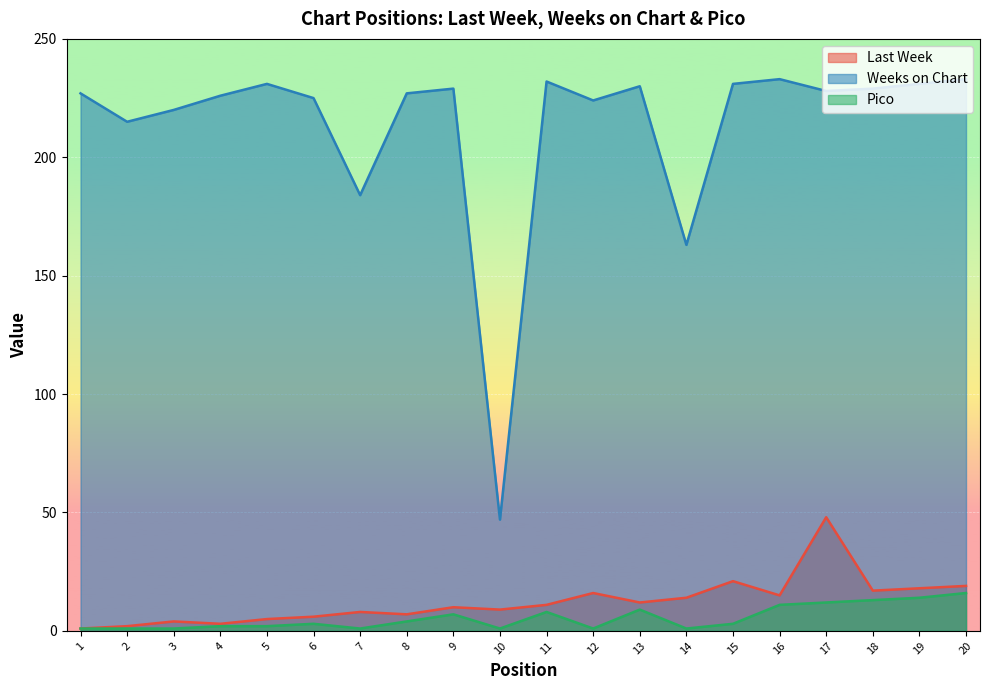

True or false: Last Week has more than 2 interior local peaks.

True